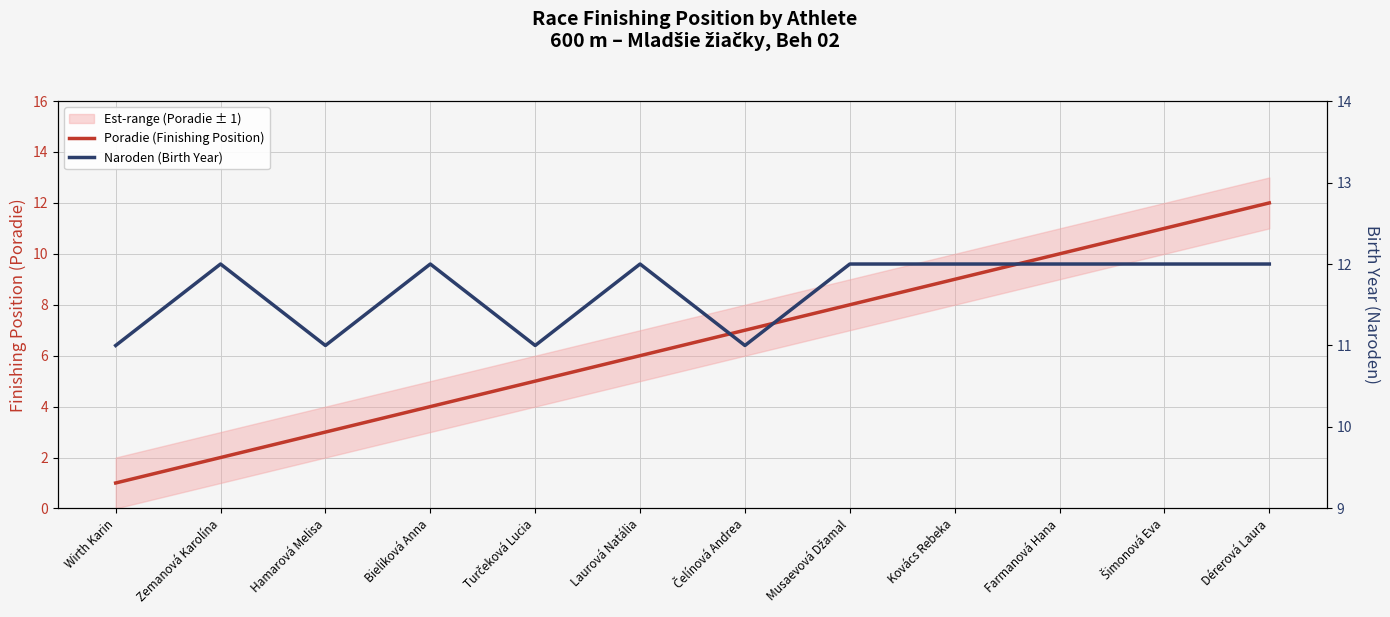

Is it true that Naroden (Birth Year) equals 12 at Zemanová Karolína?

True